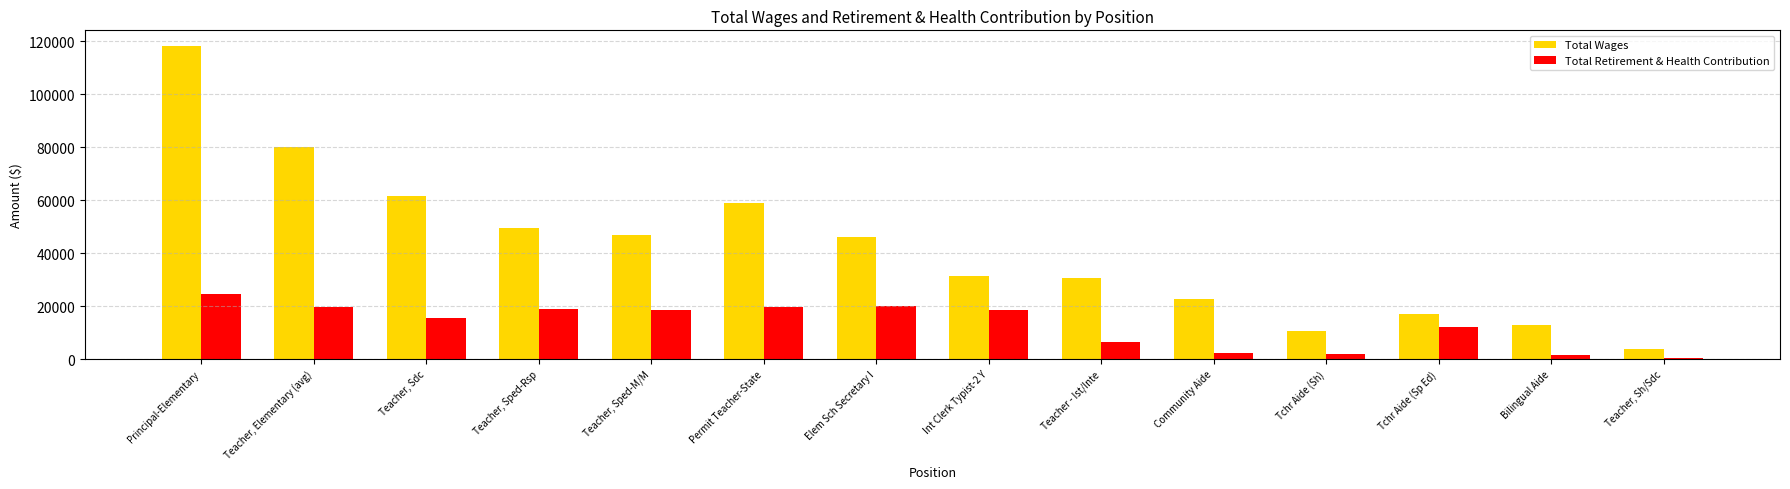

At which label does Total Wages first exceed 46130?

Principal-Elementary